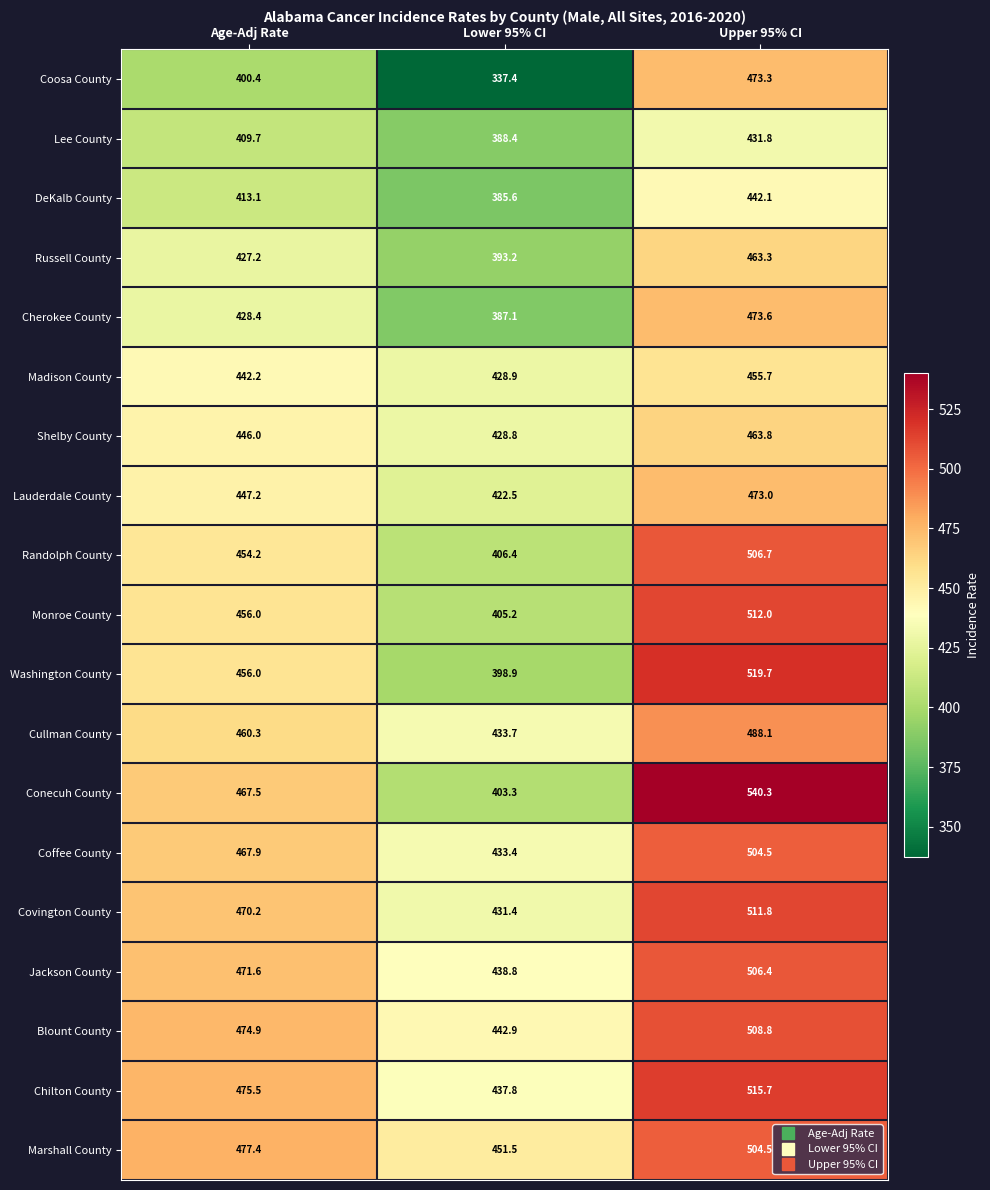

Which series has the largest range (max minus min)?

Conecuh County